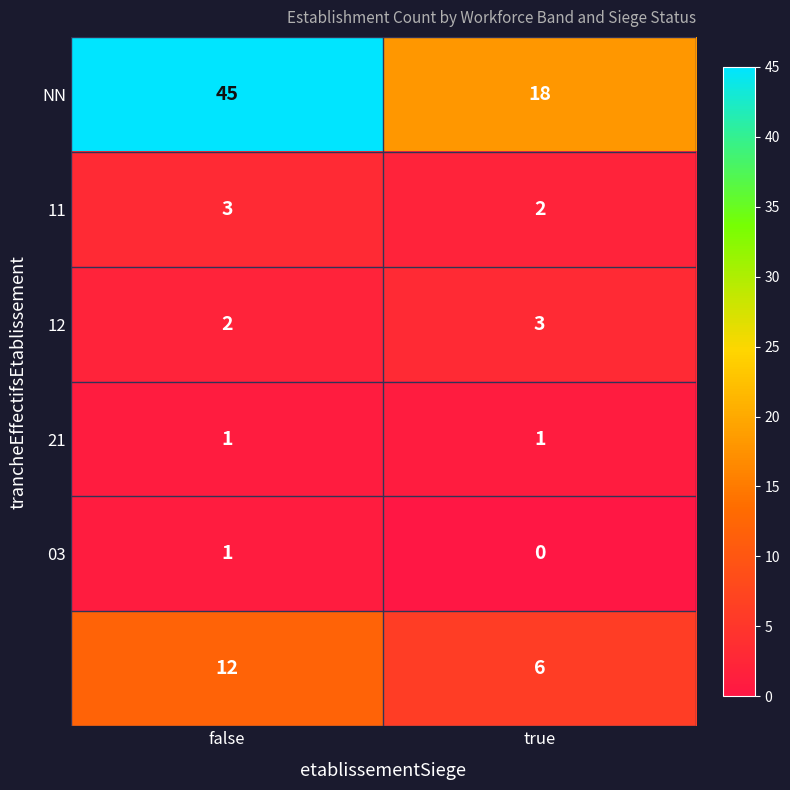

How many series are shown in this chart?

6